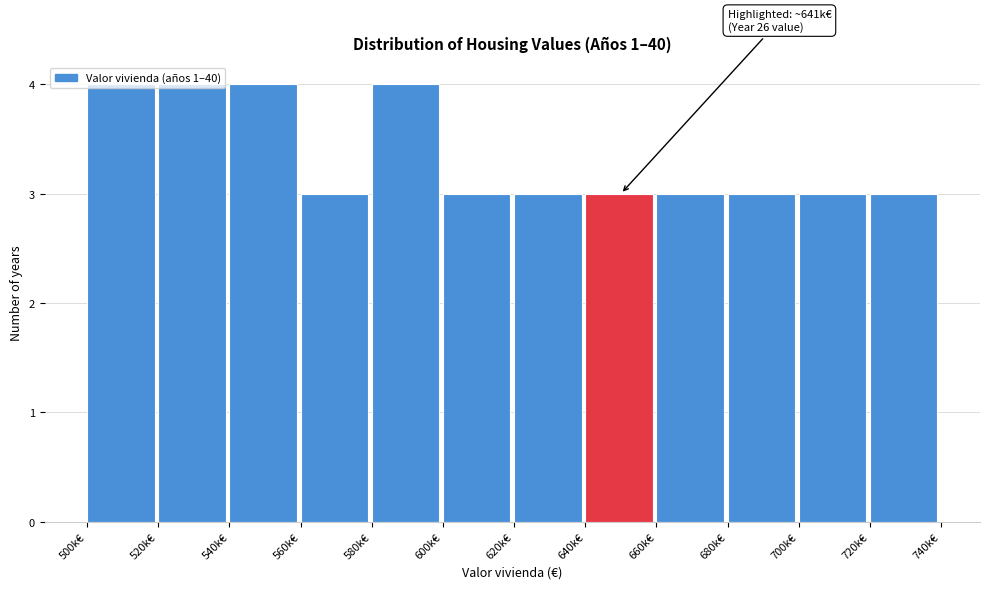

The value at 540k€ is 2. True or false?

False